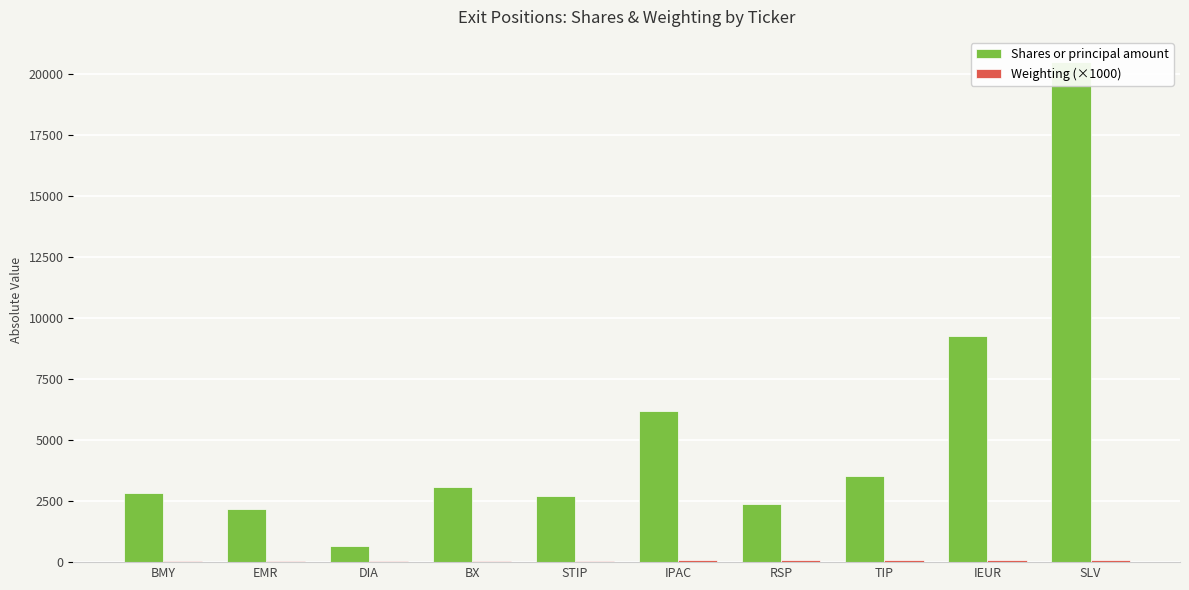

What is the sum of the Shares or principal amount values at IPAC and BX?

9293